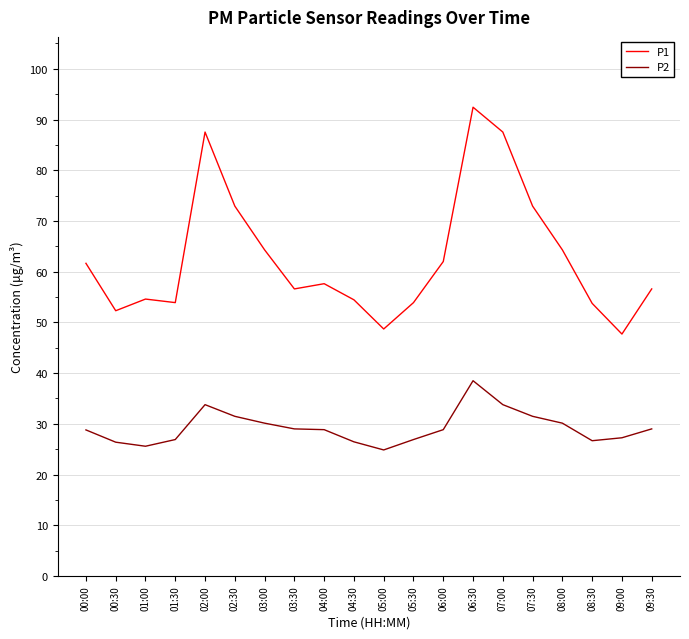

Is it true that P1 equals 90.3 at 01:30?

False